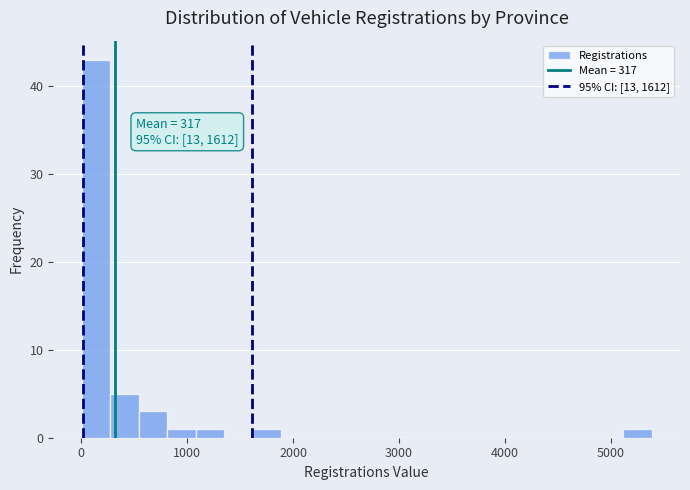

Read against the x-axis, roughly where is the centre of the tallest bar?

100